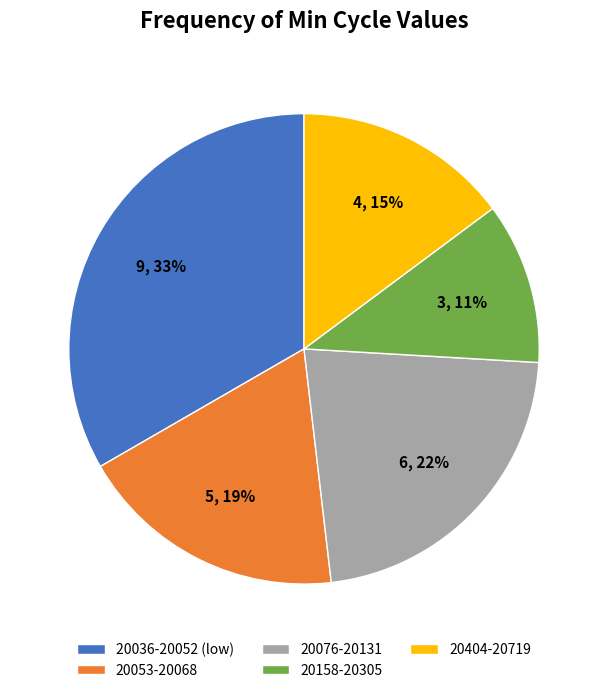

Do 20053-20068 and 20036-20052 (low) together represent more than half of the pie?

Yes